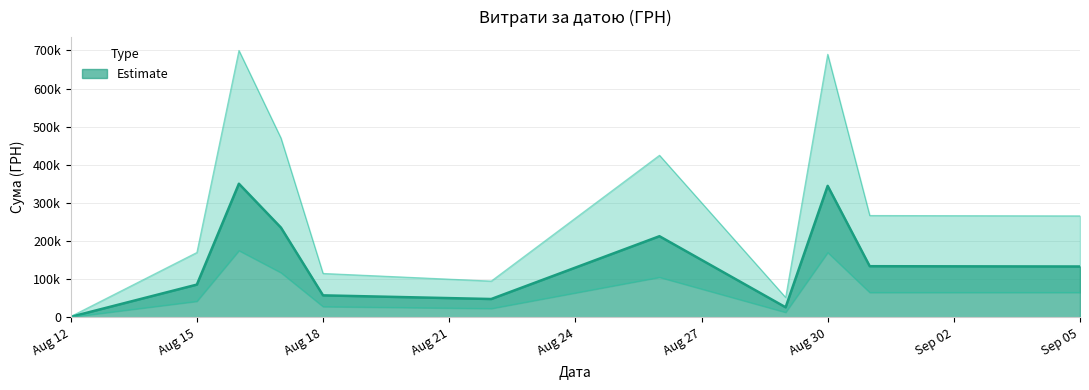

Which category has the lowest value across all series?

Aug 12